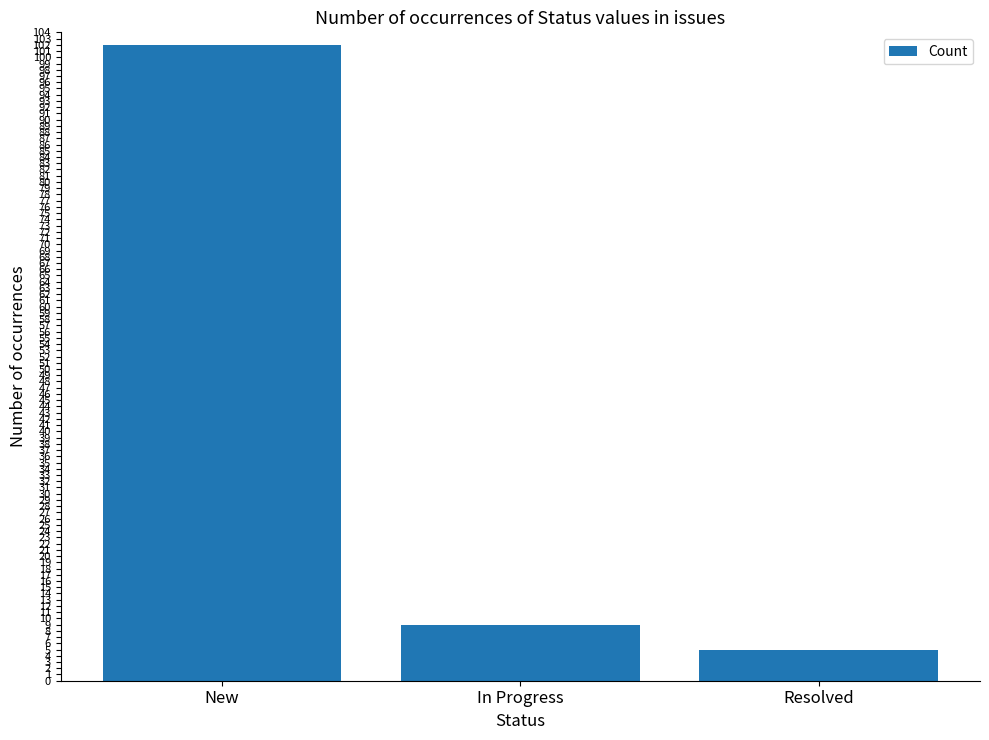

How many categories are shown in the chart?

3